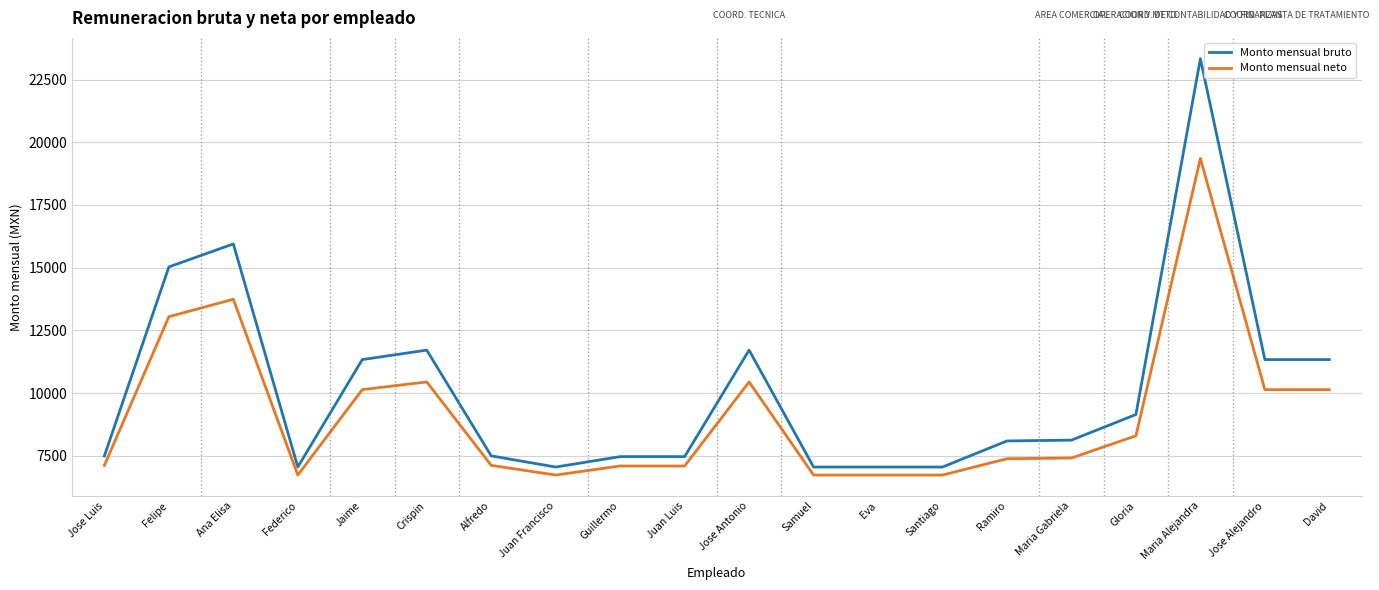

What is the highest value of the Monto mensual bruto series?

23331.9